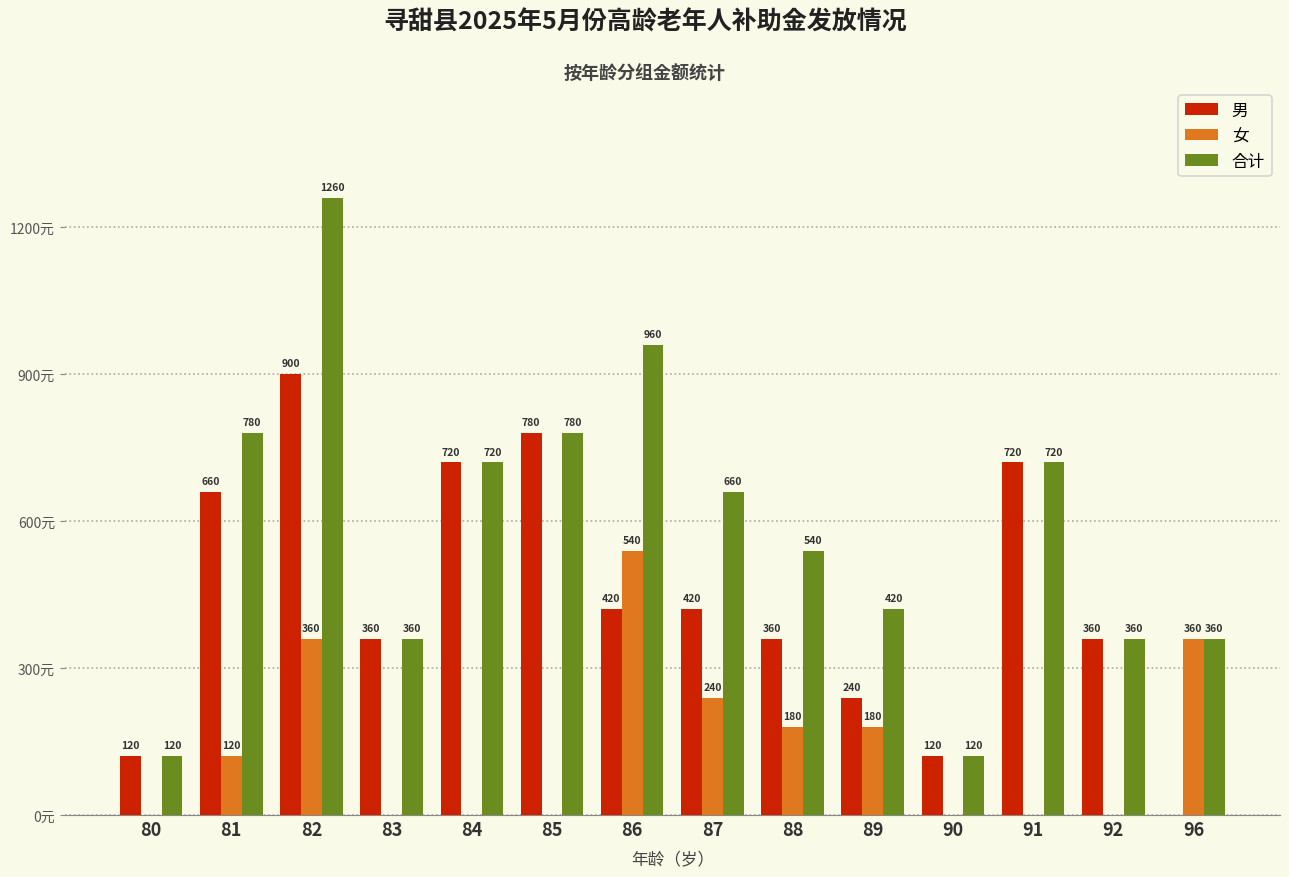

Is the value of 合计 at 89 greater than the value of 男 at 84?

No